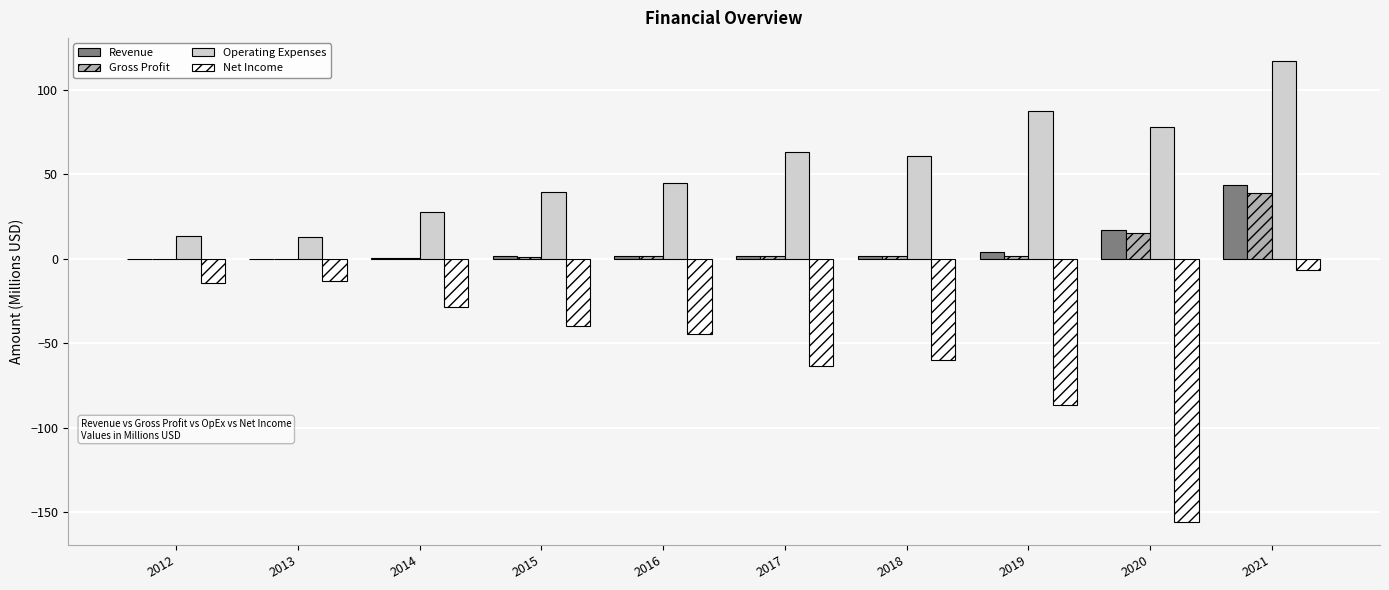

At which category is the sum across all series the highest?

2021